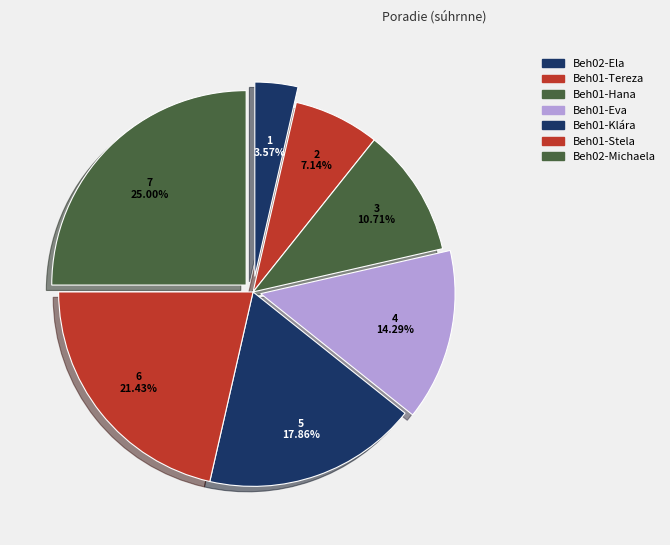

How many segments does this pie chart have?

7